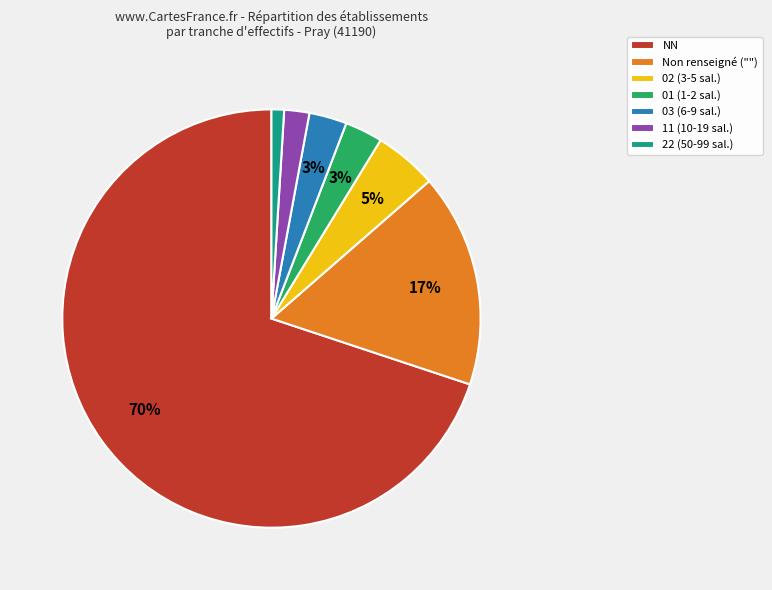

Which category has the smallest portion of the pie?

22 (50-99 sal.)